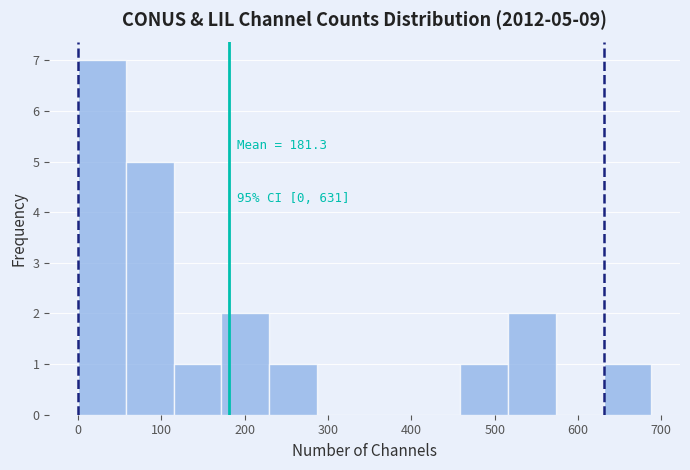

Which range on the x-axis has the tallest bar?

0 to 60